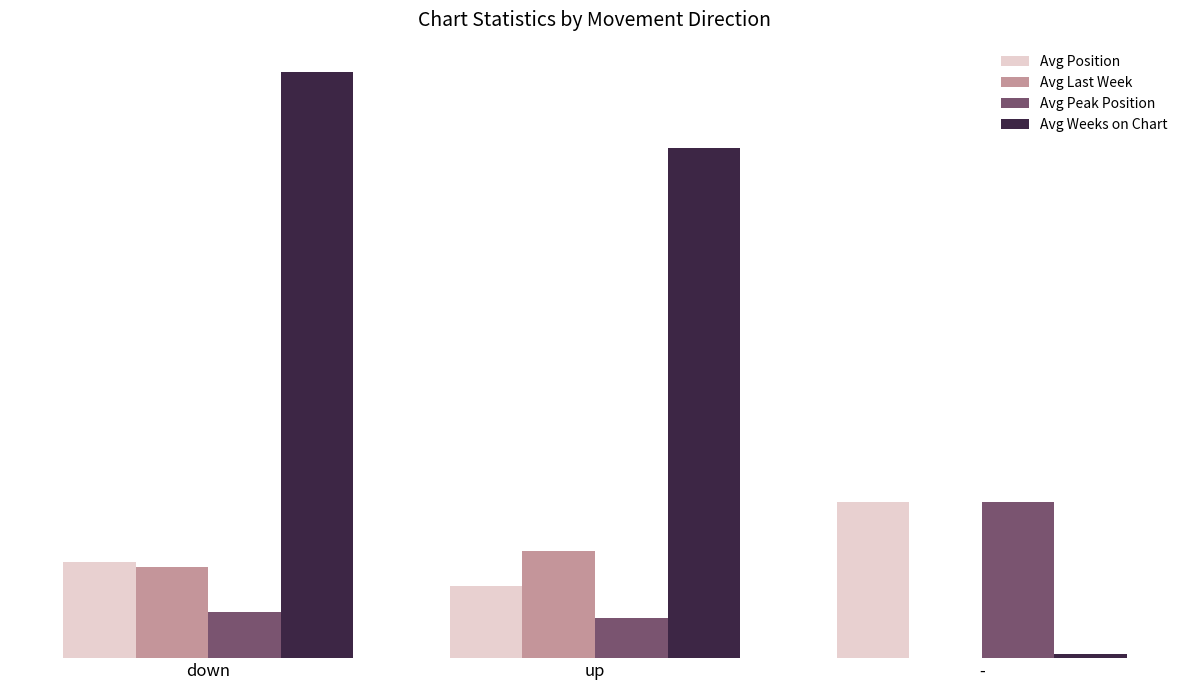

What is the maximum value for Avg Position?

36.0